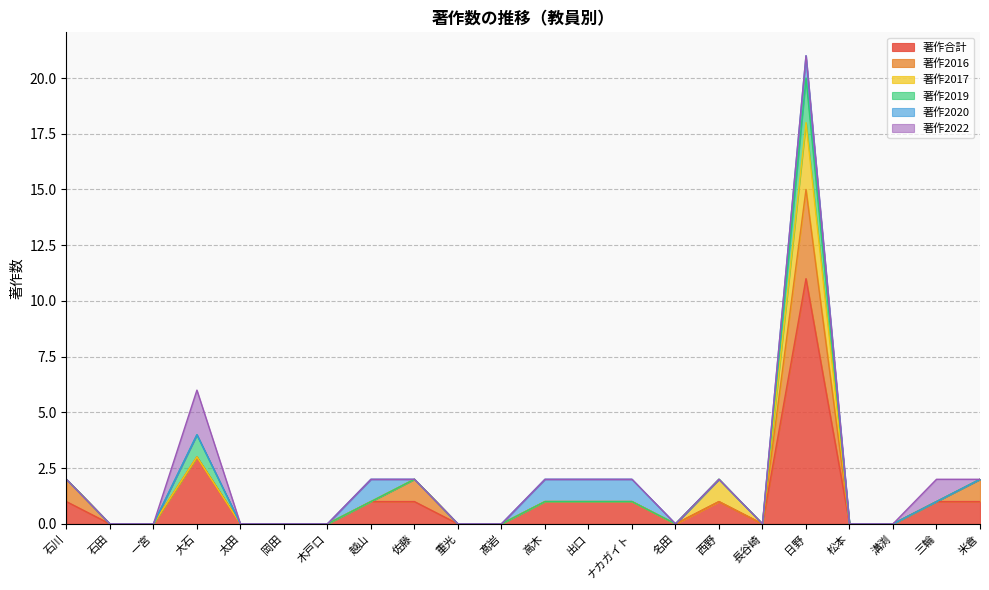

At how many categories does at least one series exceed 7?

1